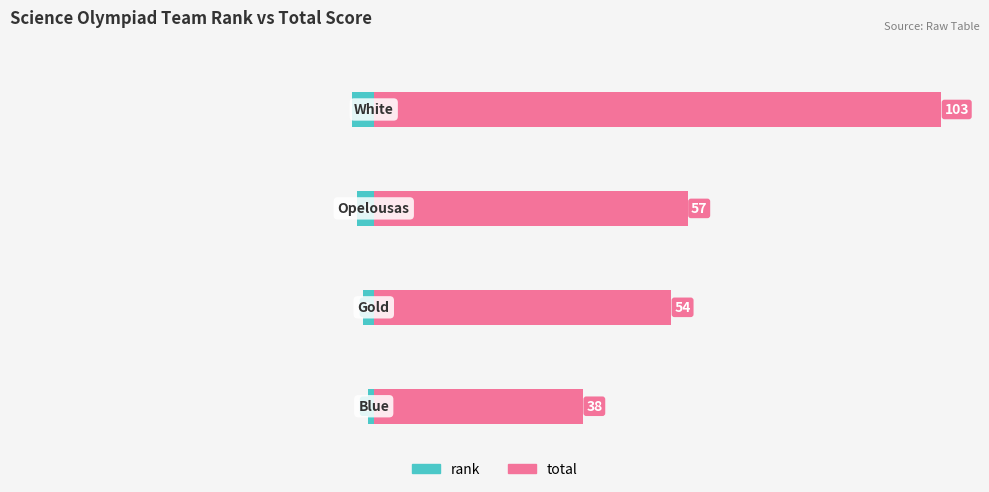

Is it true that total equals 77.3 at 2?

False